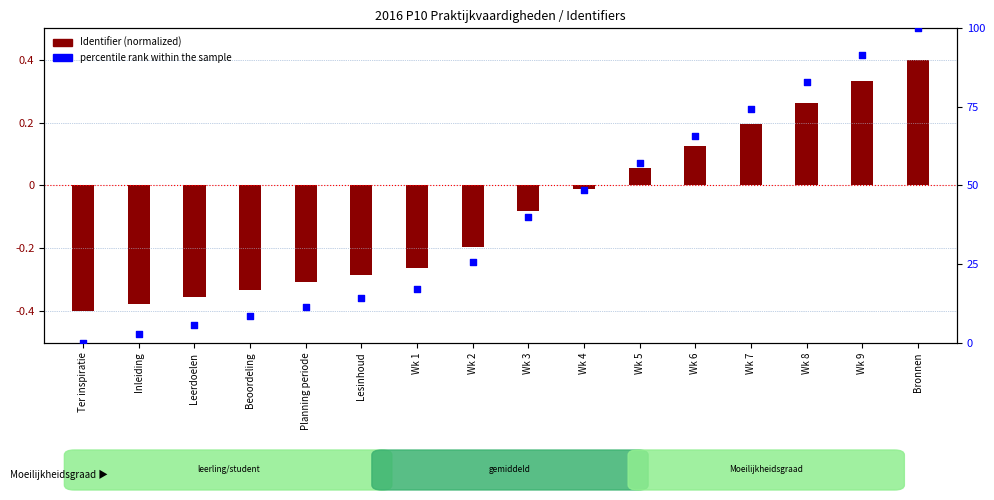

Is the value of Identifier (normalized) at Wk 3 greater than the value of percentile rank within the sample at Inleiding?

No